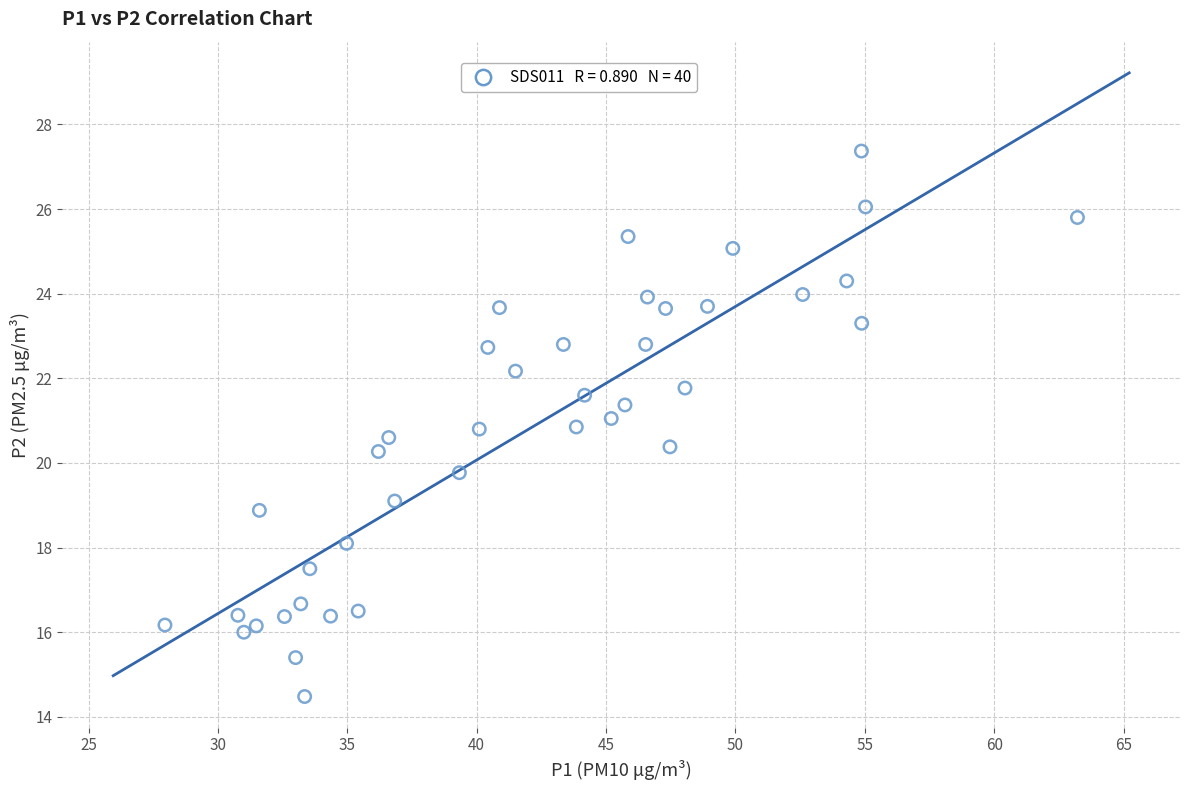

What is the range of X values (max minus min)?

35.3